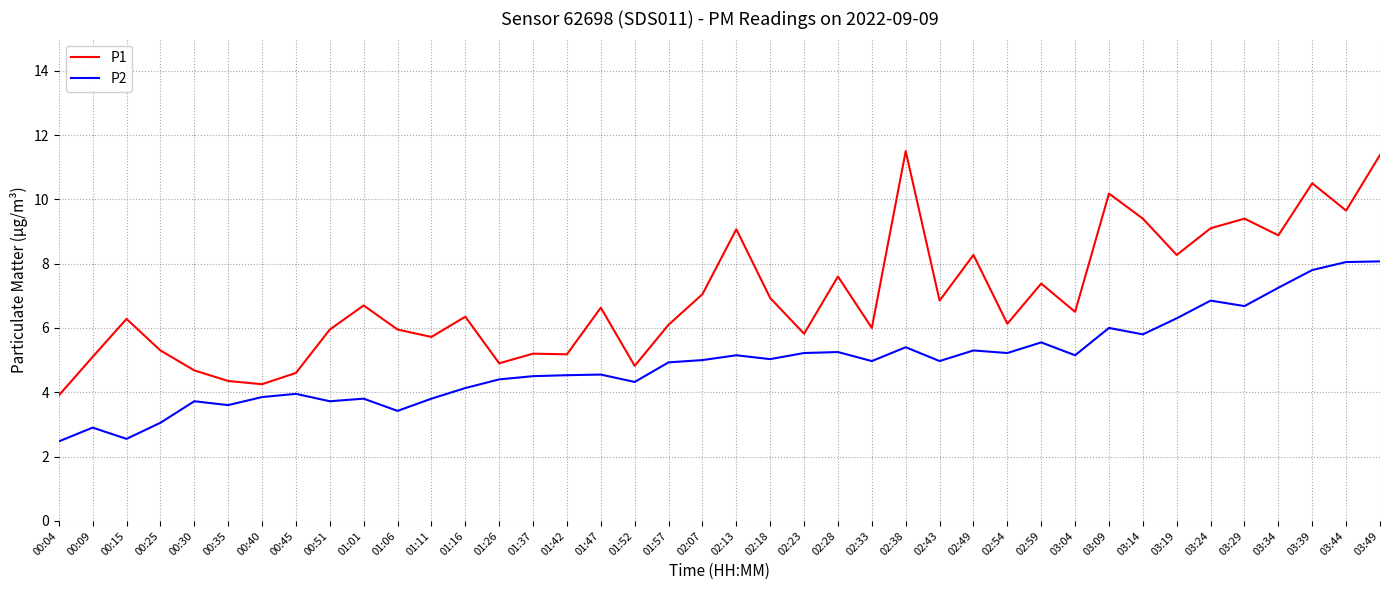

What are all the series names shown in the legend?

P1, P2